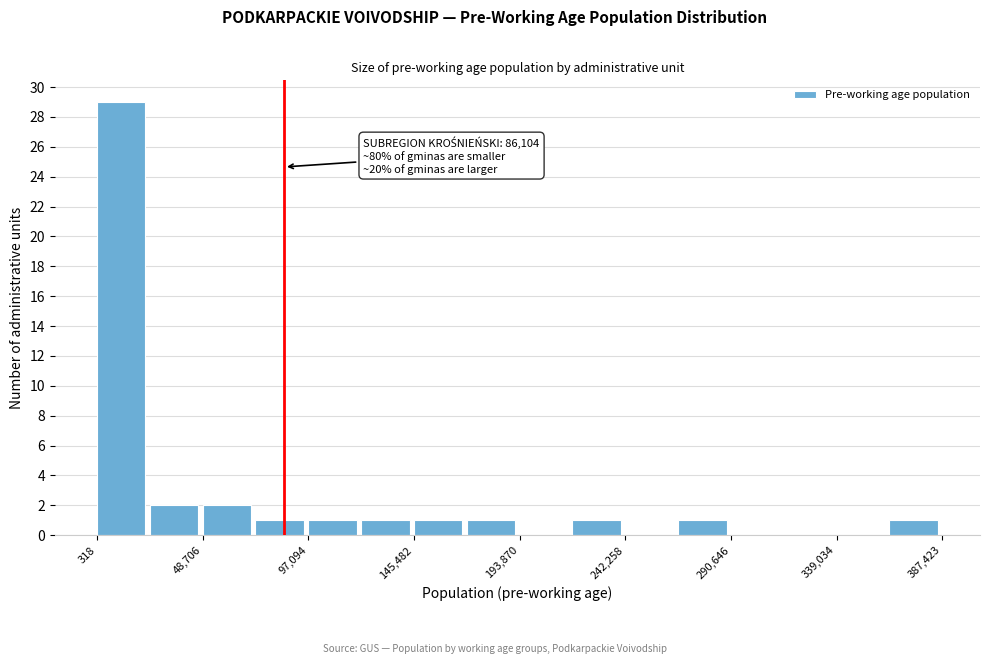

Over which range of the x-axis is the bar tallest?

0 to 25000